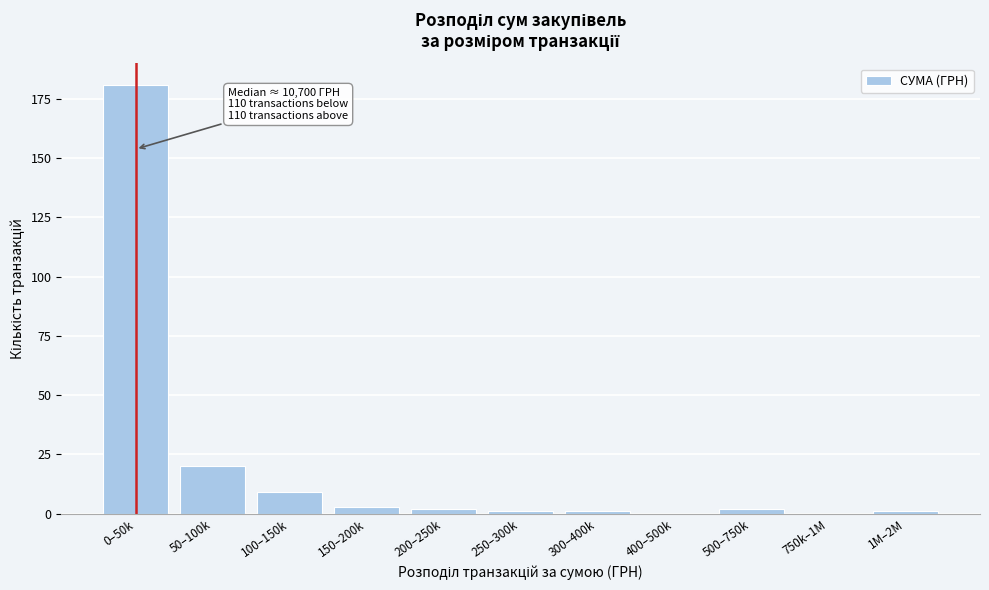

Reading right to left, list all the values displayed in this chart.

1M–2M=1	750k–1M=0	500–750k=2	400–500k=0	300–400k=1	250–300k=1	200–250k=2	150–200k=3	100–150k=9	50–100k=20	0–50k=181